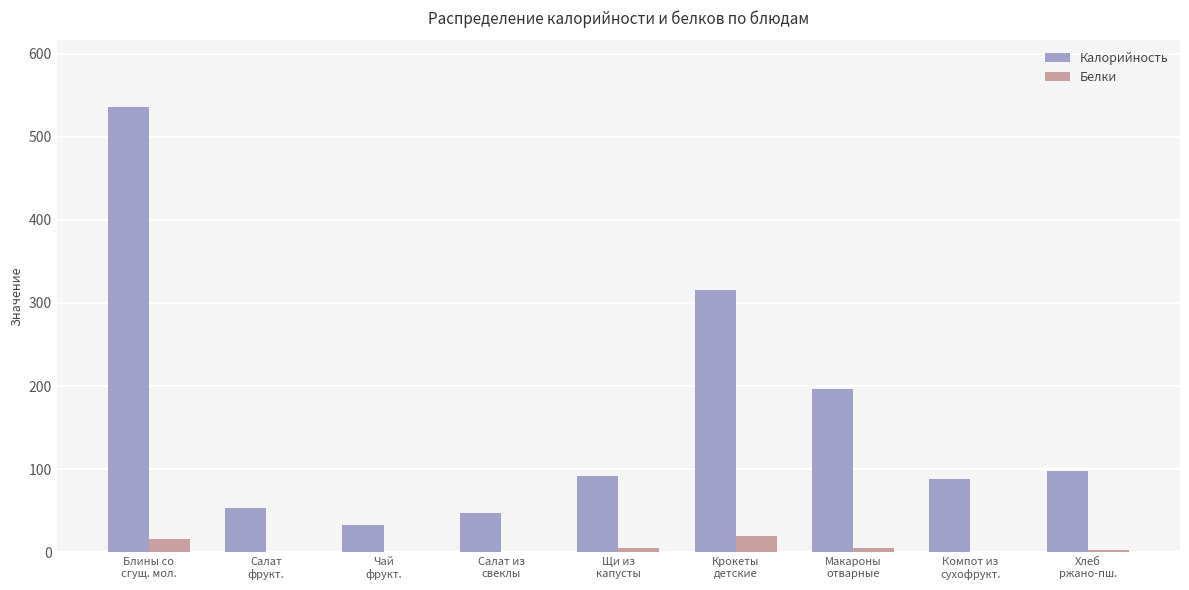

What is the total value across all series at Компот из
сухофрукт.?

88.5